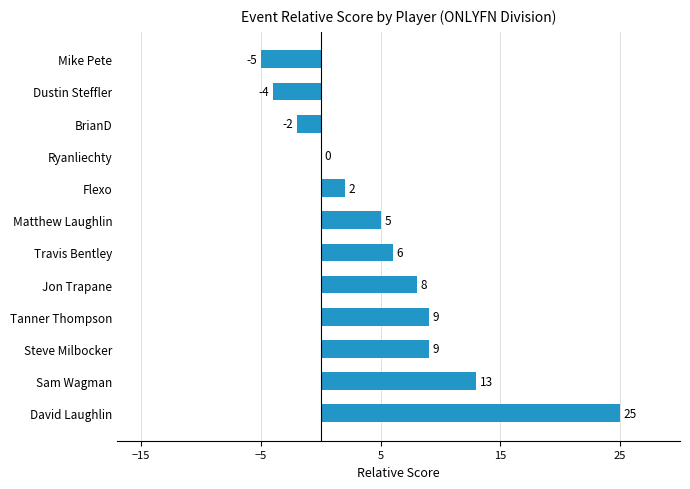

What is the change in value from Jon Trapane to David Laughlin?

+17